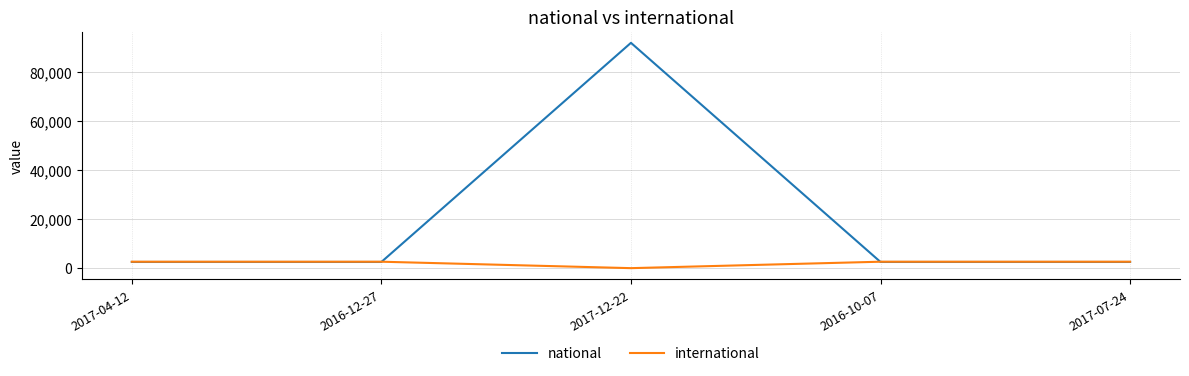

What is the maximum value shown in the chart?

91765